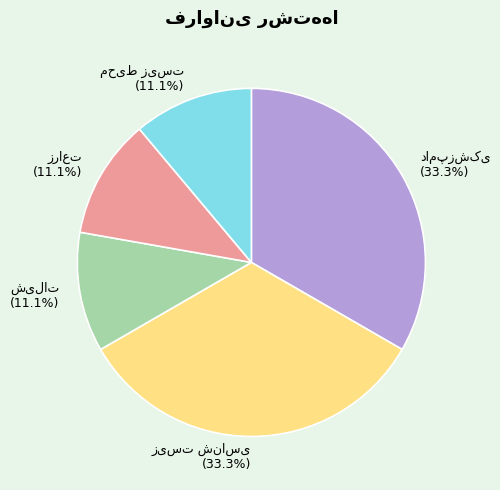

Is there a majority slice in this chart?

No